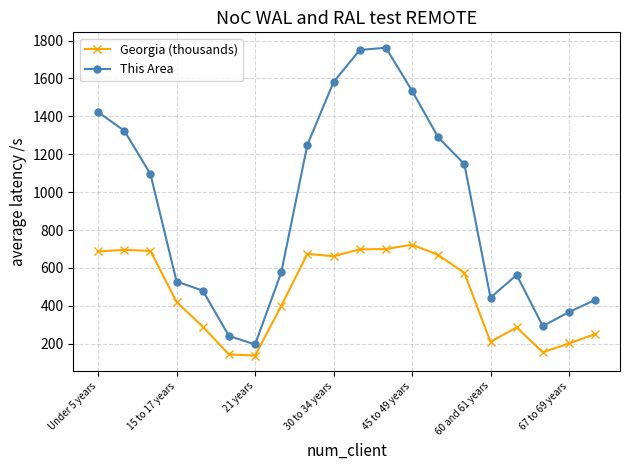

At how many categories does at least one series exceed 1054?

10